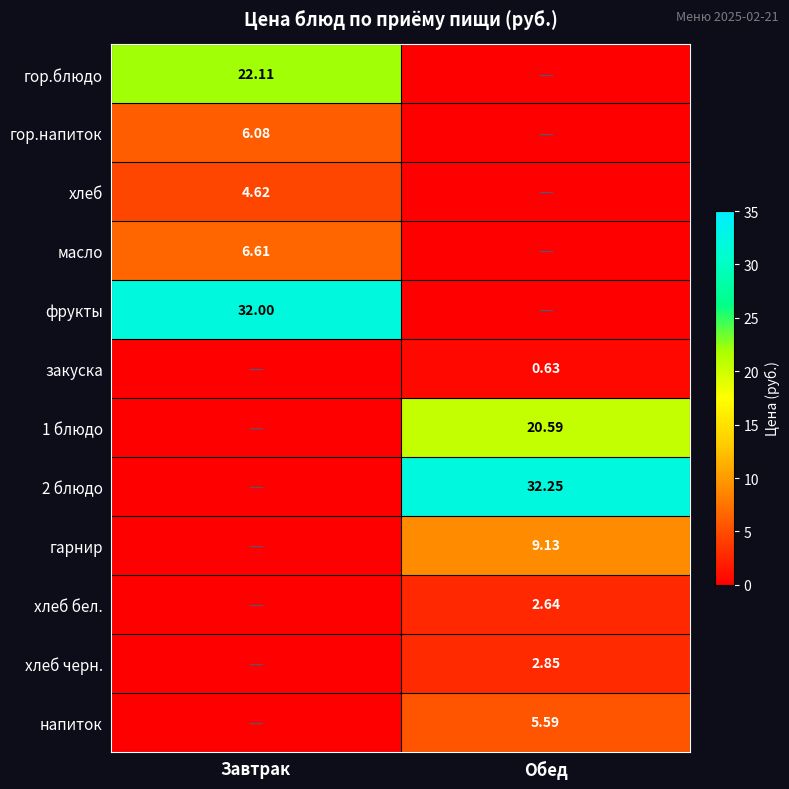

What is the total value across all series at Обед?

73.7